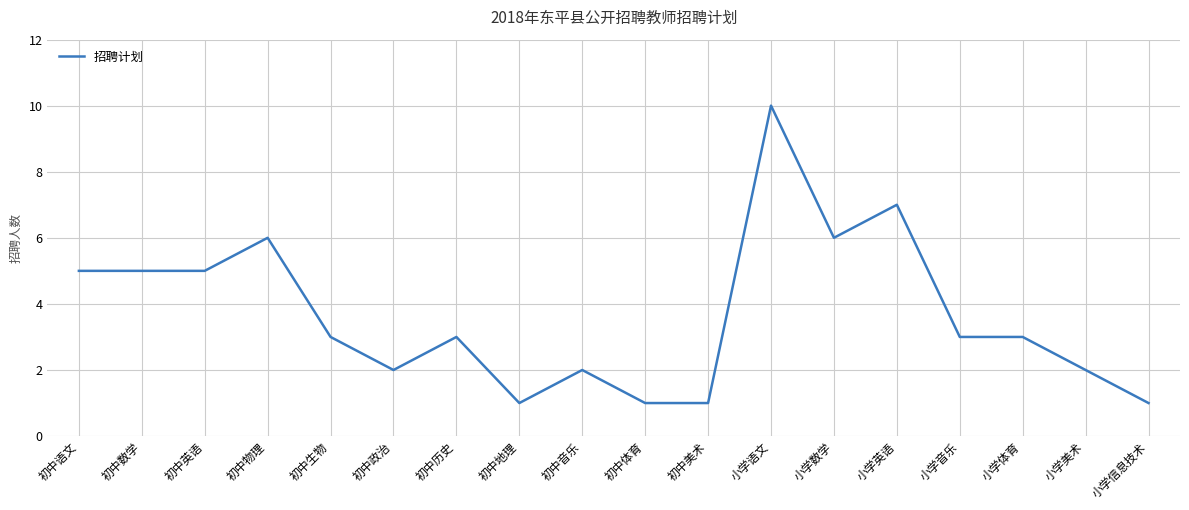

Reading left to right, list all the values displayed in this chart.

初中语文=5	初中数学=5	初中英语=5	初中物理=6	初中生物=3	初中政治=2	初中历史=3	初中地理=1	初中音乐=2	初中体育=1	初中美术=1	小学语文=10	小学数学=6	小学英语=7	小学音乐=3	小学体育=3	小学美术=2	小学信息技术=1